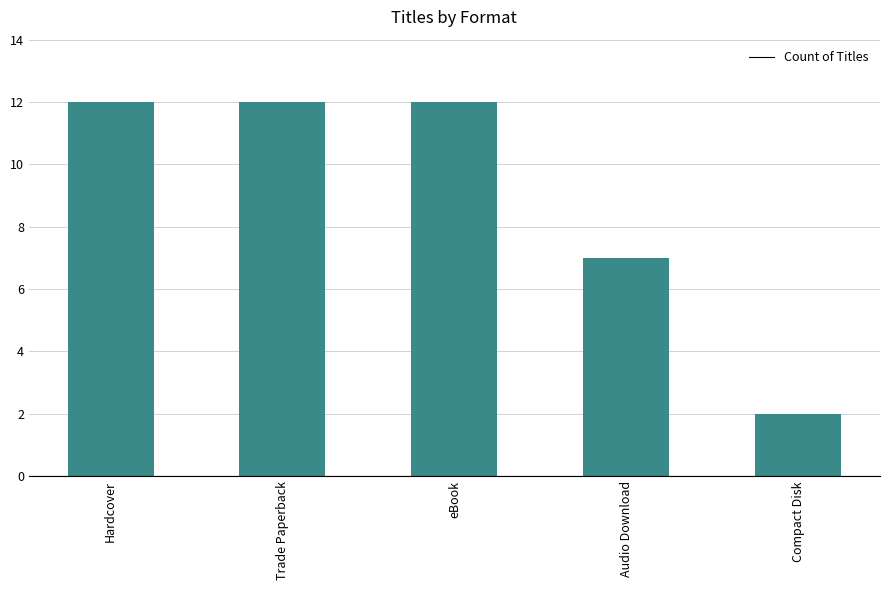

What is the minimum value shown in the chart?

2